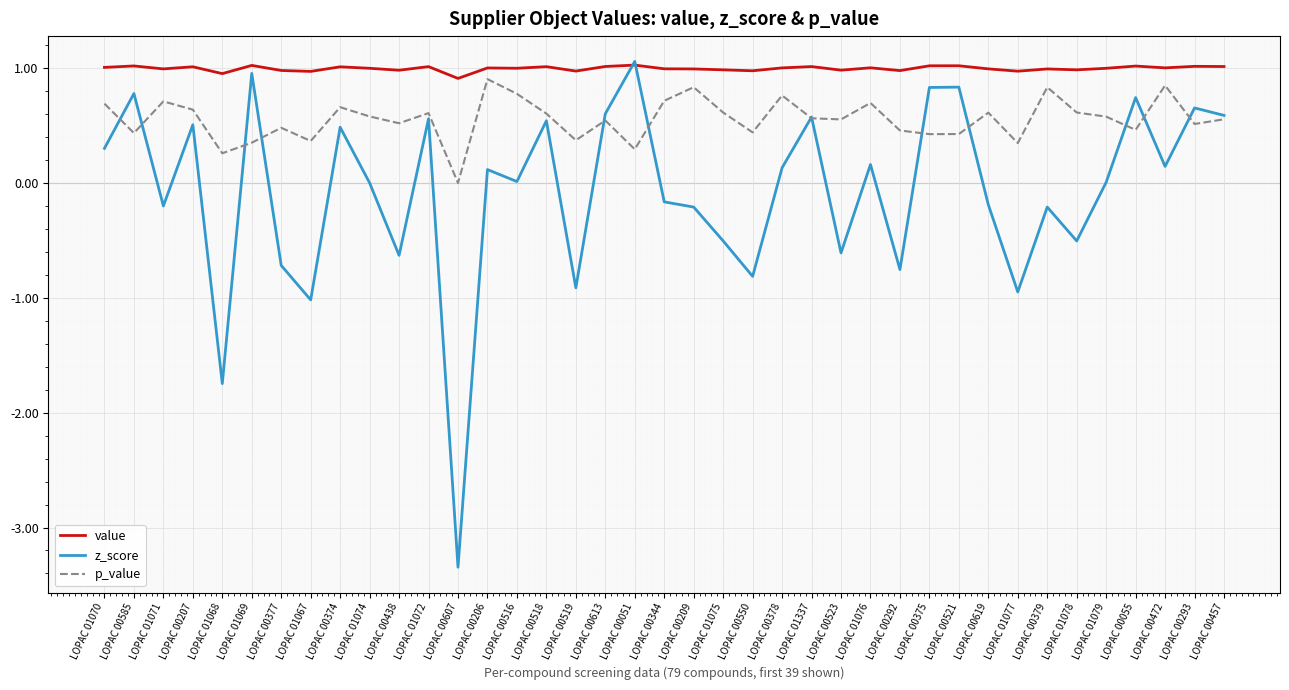

What is the smallest value displayed?

-3.3